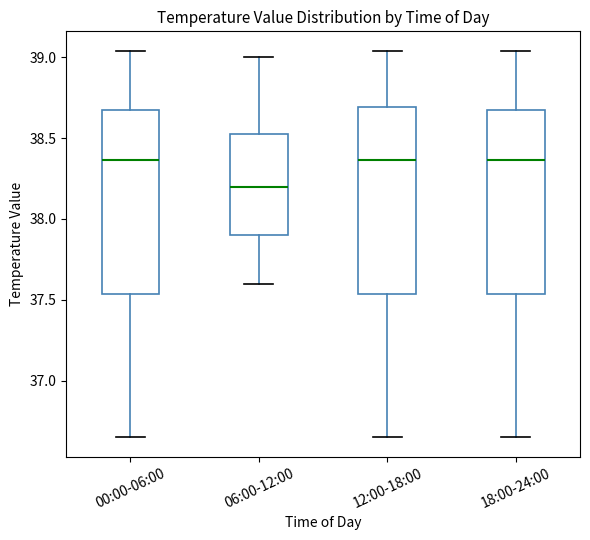

Which box has the lowest median line?

06:00-12:00